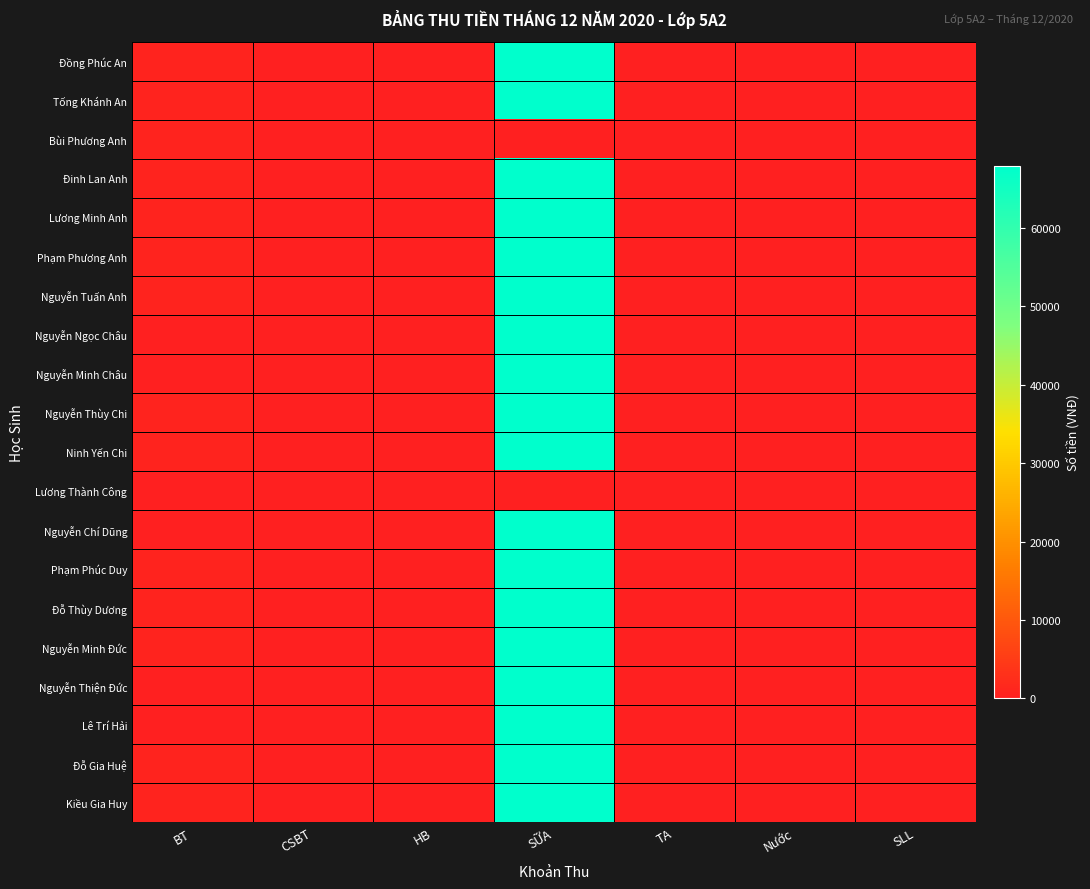

Reading left to right, extract all data points from this chart.

Đồng Phúc An: BT=690	CSBT=150	HB=100	SỮA=67942	TA=250	Nước=0	SLL=30
Tống Khánh An: BT=690	CSBT=150	HB=100	SỮA=67942	TA=250	Nước=0	SLL=30
Bùi Phương Anh: BT=690	CSBT=150	HB=100	SỮA=0	TA=250	Nước=0	SLL=30
Đinh Lan Anh: BT=690	CSBT=150	HB=100	SỮA=67942	TA=250	Nước=0	SLL=30
Lương Minh Anh: BT=690	CSBT=150	HB=100	SỮA=67942	TA=250	Nước=0	SLL=30
Phạm Phương Anh: BT=690	CSBT=150	HB=100	SỮA=67942	TA=250	Nước=0	SLL=30
Nguyễn Tuấn Anh: BT=690	CSBT=150	HB=100	SỮA=67942	TA=250	Nước=0	SLL=30
Nguyễn Ngọc Châu: BT=0	CSBT=0	HB=100	SỮA=67942	TA=250	Nước=0	SLL=30
Nguyễn Minh Châu: BT=0	CSBT=0	HB=100	SỮA=67942	TA=250	Nước=0	SLL=30
Nguyễn Thùy Chi: BT=690	CSBT=150	HB=100	SỮA=67942	TA=250	Nước=0	SLL=30
Ninh Yến Chi: BT=690	CSBT=150	HB=100	SỮA=67942	TA=250	Nước=0	SLL=30
Lương Thành Công: BT=0	CSBT=0	HB=100	SỮA=0	TA=250	Nước=0	SLL=30
Nguyễn Chí Dũng: BT=0	CSBT=0	HB=100	SỮA=67942	TA=250	Nước=0	SLL=30
Phạm Phúc Duy: BT=690	CSBT=150	HB=100	SỮA=67942	TA=250	Nước=0	SLL=30
Đỗ Thùy Dương: BT=690	CSBT=150	HB=100	SỮA=67942	TA=250	Nước=0	SLL=30
Nguyễn Minh Đức: BT=690	CSBT=150	HB=100	SỮA=67942	TA=250	Nước=0	SLL=30
Nguyễn Thiện Đức: BT=0	CSBT=0	HB=100	SỮA=67942	TA=250	Nước=0	SLL=30
Lê Trí Hải: BT=0	CSBT=0	HB=100	SỮA=67942	TA=250	Nước=0	SLL=30
Đỗ Gia Huệ: BT=690	CSBT=150	HB=100	SỮA=67942	TA=250	Nước=0	SLL=30
Kiều Gia Huy: BT=690	CSBT=150	HB=100	SỮA=67942	TA=250	Nước=0	SLL=30